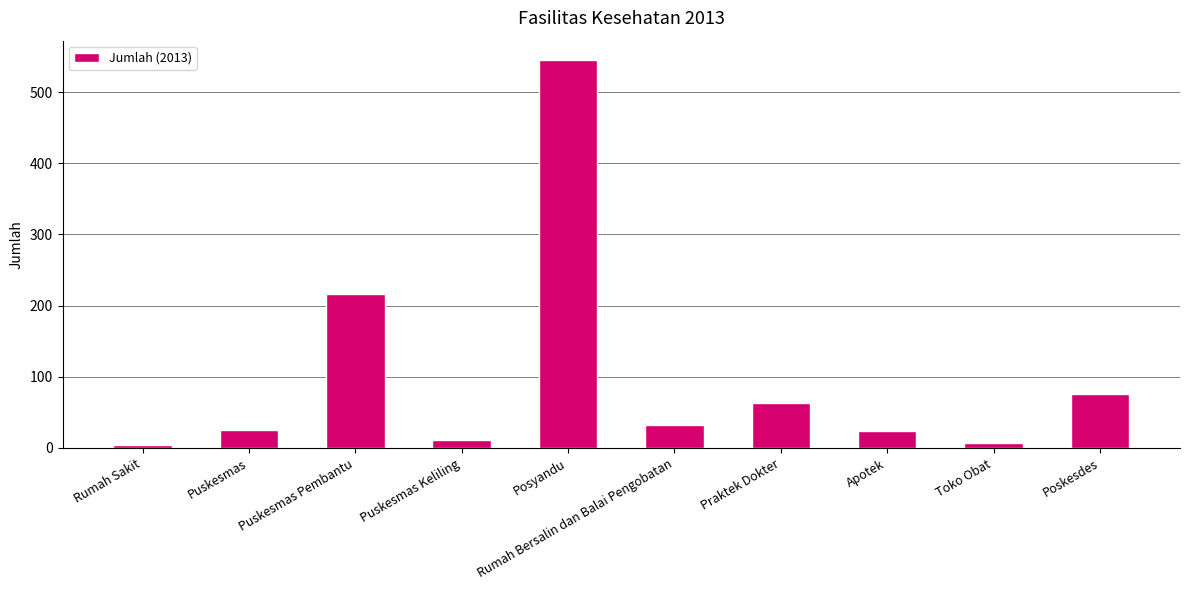

Which has a higher value, Rumah Sakit or Apotek?

Apotek